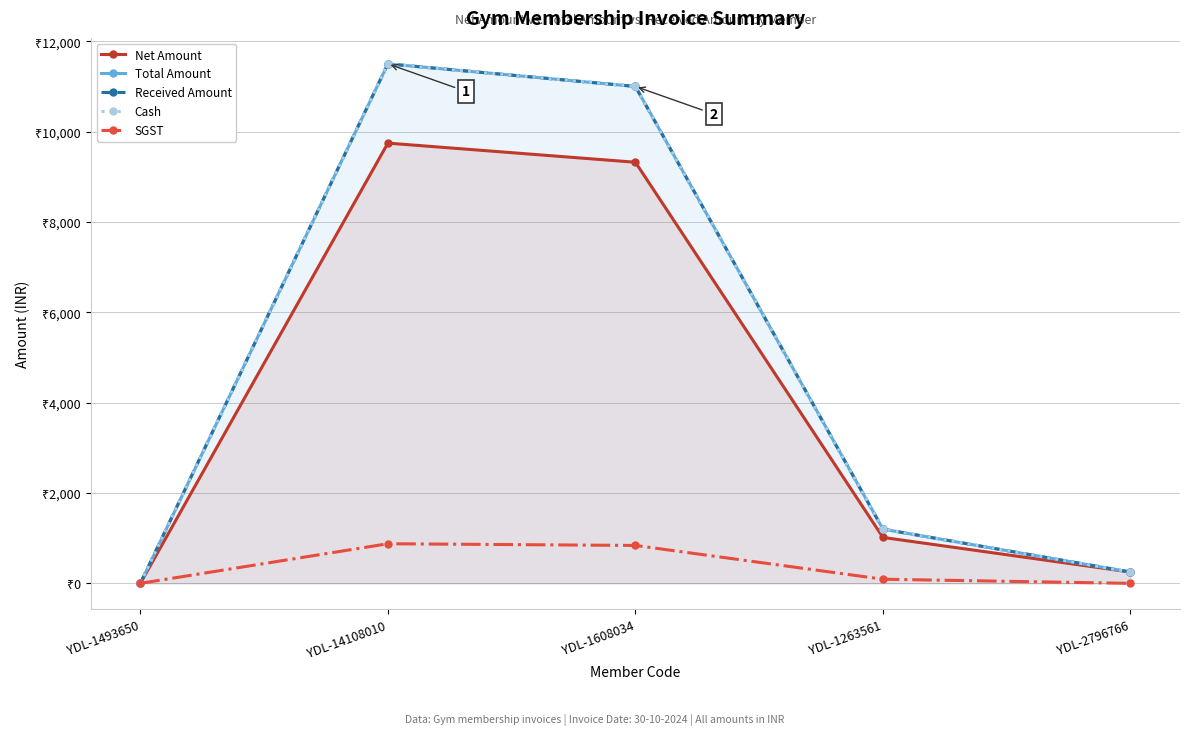

The value of Net Amount at YDL-2796766 is 418.1. True or false?

False